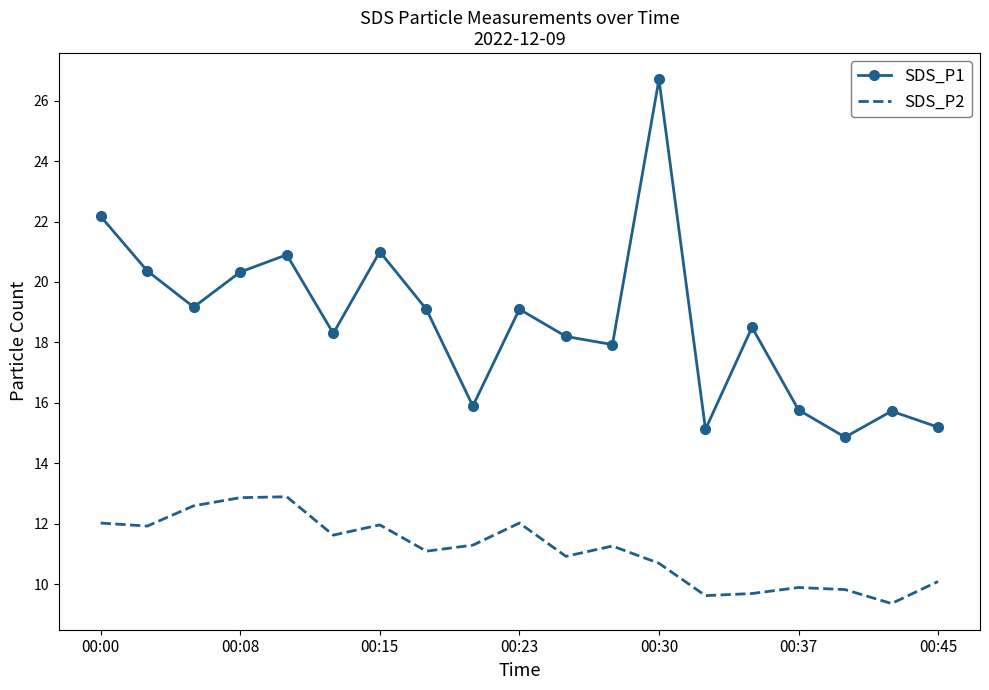

What is the difference between the maximum and minimum values in the SDS_P2 series?

3.5